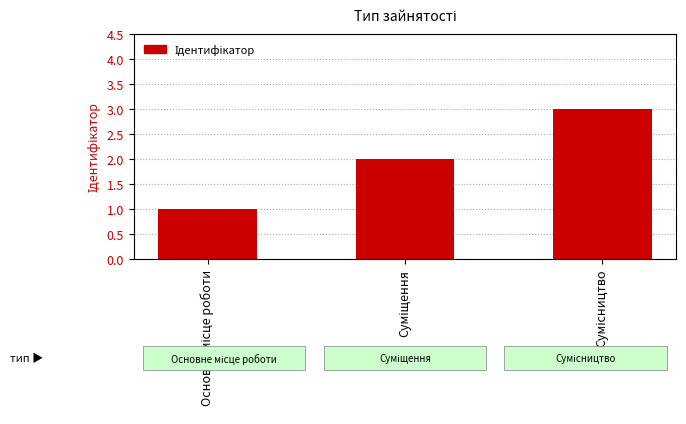

What is the maximum value shown in the chart?

3